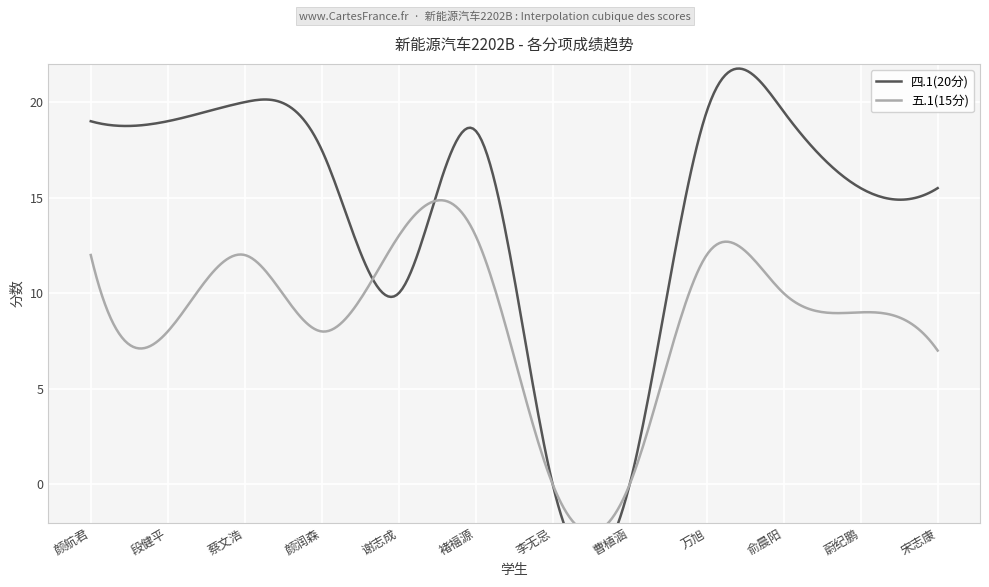

Reading right to left, list all the values displayed in this chart.

四.1(20分): 15.5	15.5	19.5	19.5	0.0	0.0	18.5	10.0	17.5	20.0	19.0	19.0
五.1(15分): 7.0	9.0	10.0	12.0	0.0	0.0	13.0	13.0	8.0	12.0	8.0	12.0